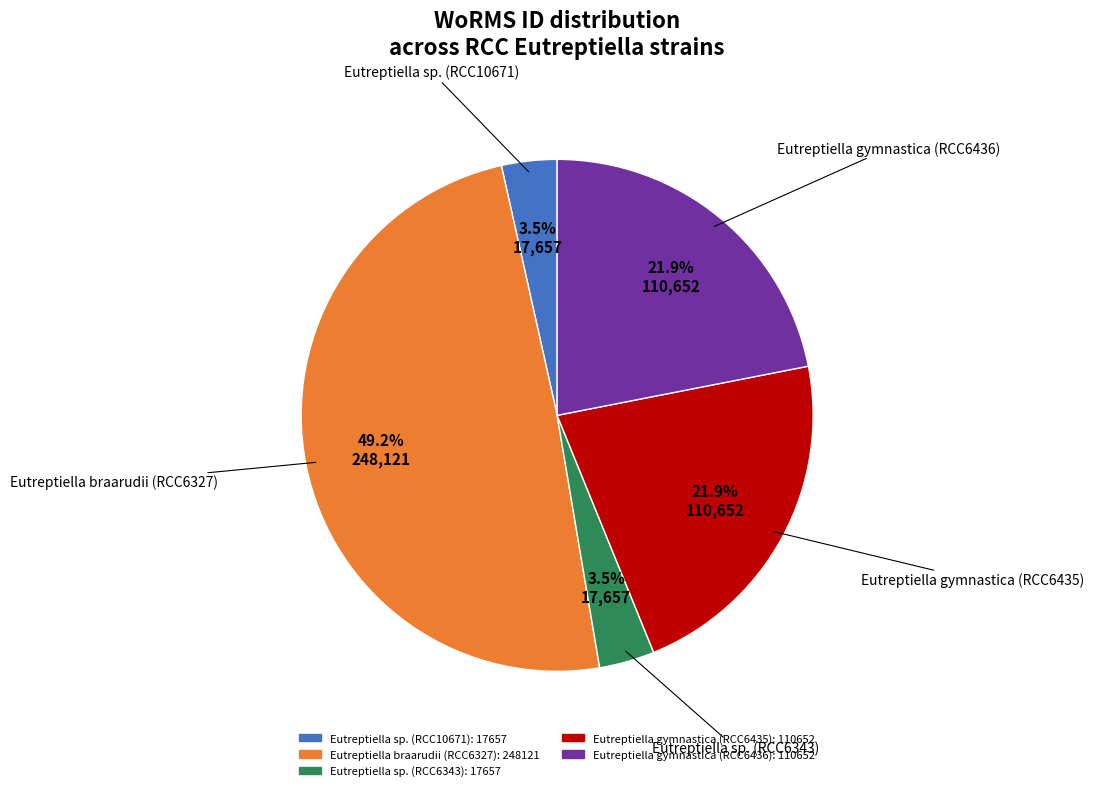

To the nearest percent, what portion does Eutreptiella gymnastica (RCC6436) represent?

22%